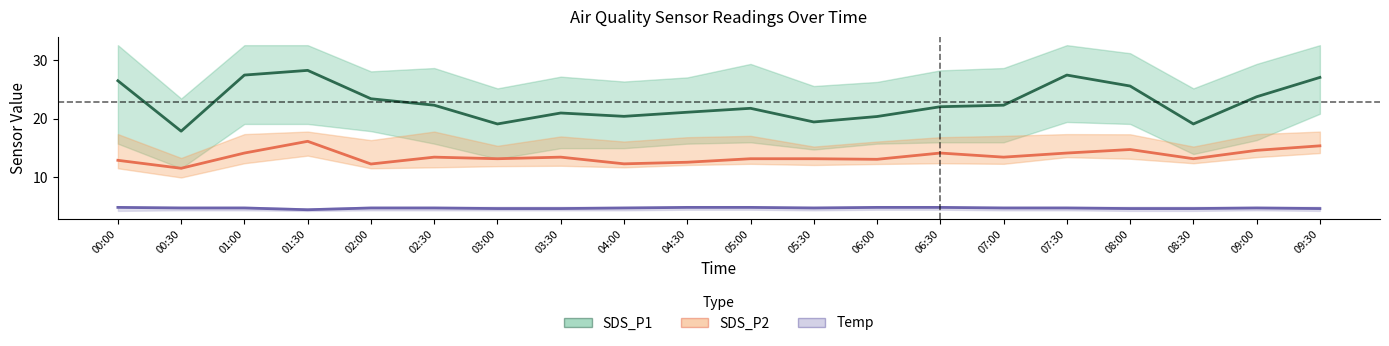

List the series in order of their overall mean, lowest first.

Temp, SDS_P2, SDS_P1